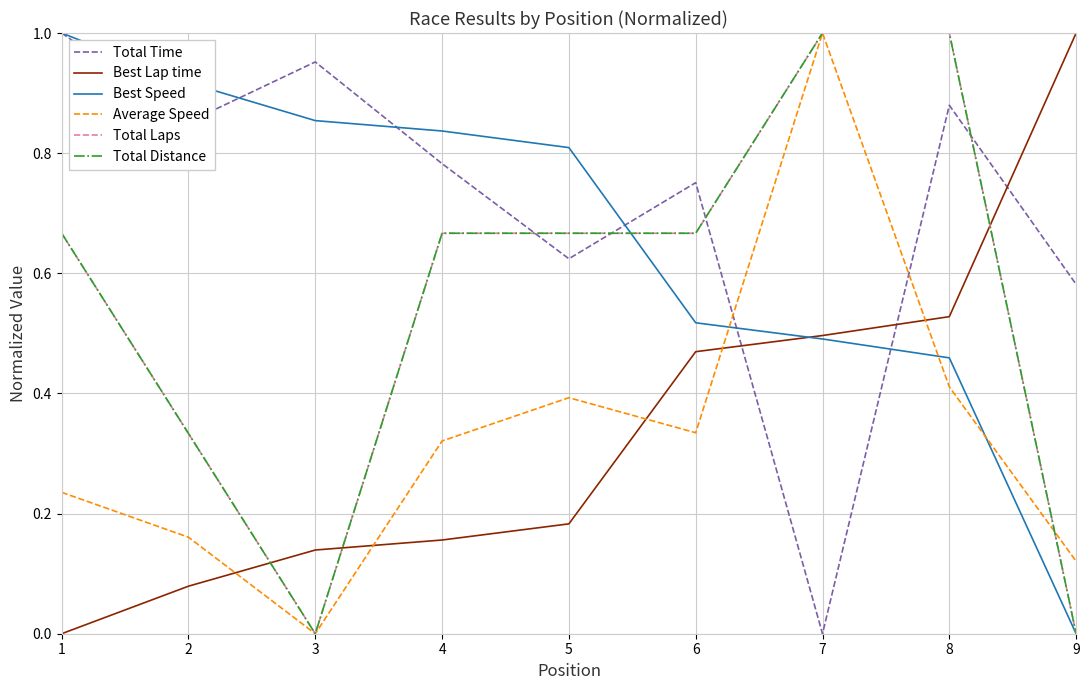

At how many categories does at least one series exceed 0?

9